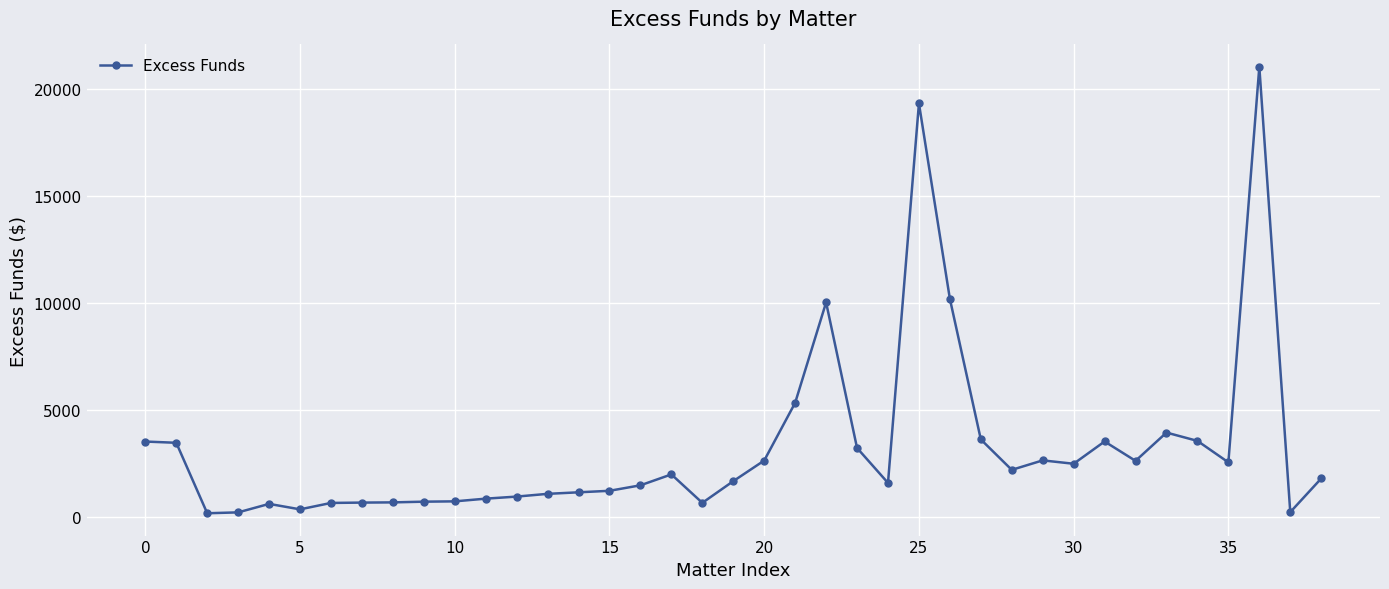

What is the greatest value displayed?

21040.3